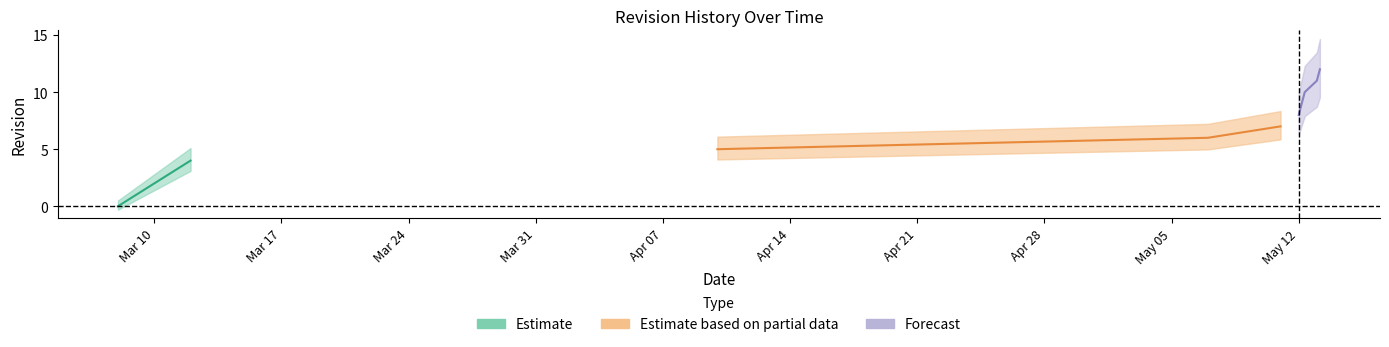

The chart shows a value of 8 at 2015-05-12. True or false?

True